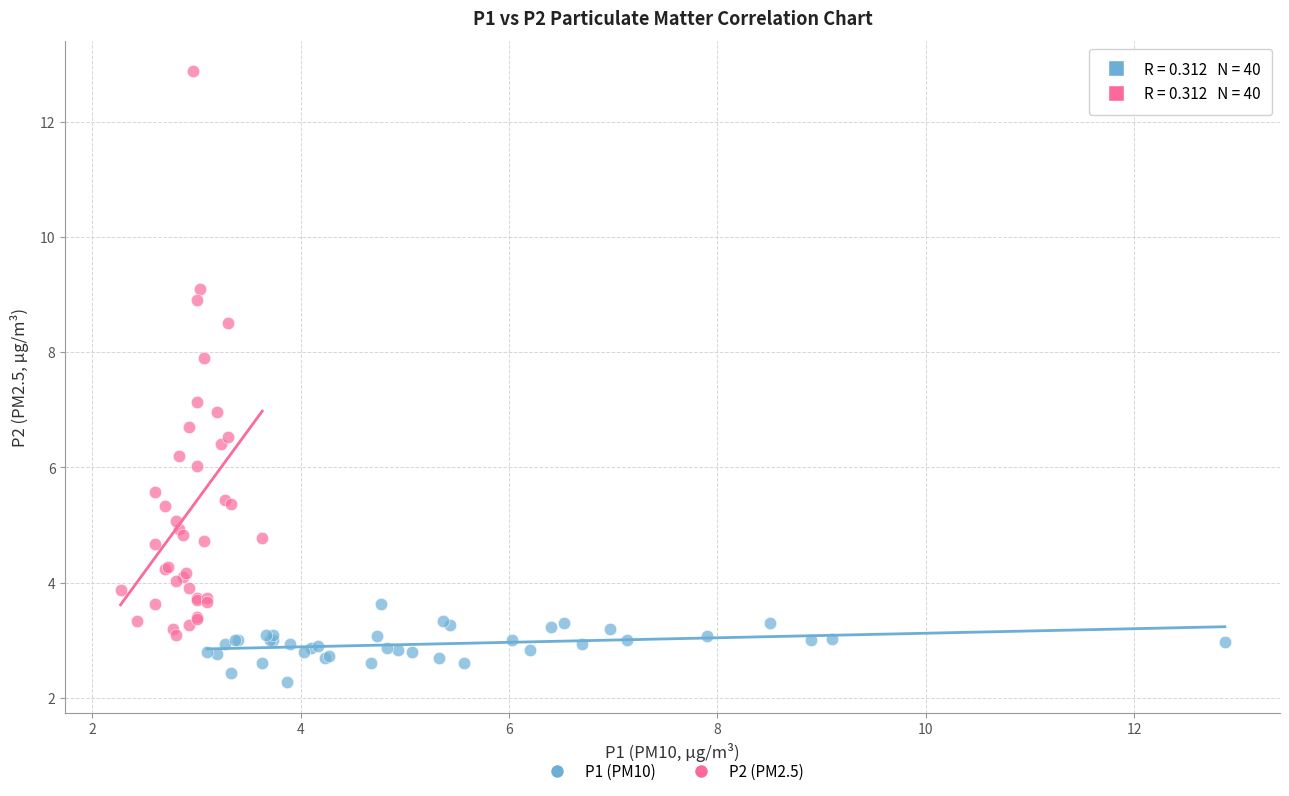

Which series reaches the maximum Y coordinate?

P2 (PM2.5)